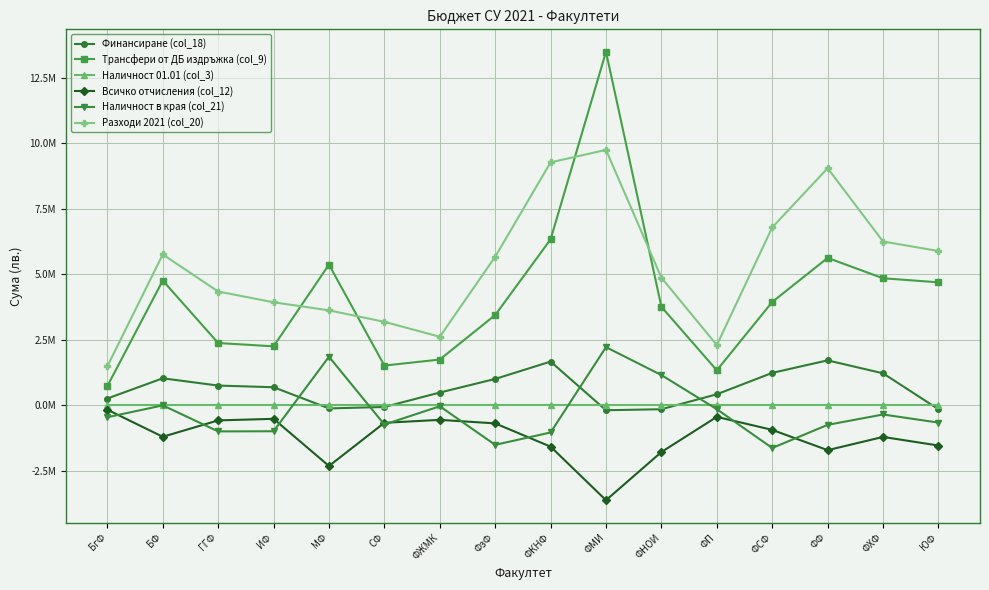

What are all the series names shown in the legend?

Финансиране (col_18), Трансфери от ДБ издръжка (col_9), Наличност 01.01 (col_3), Всичко отчисления (col_12), Наличност в края (col_21), Разходи 2021 (col_20)